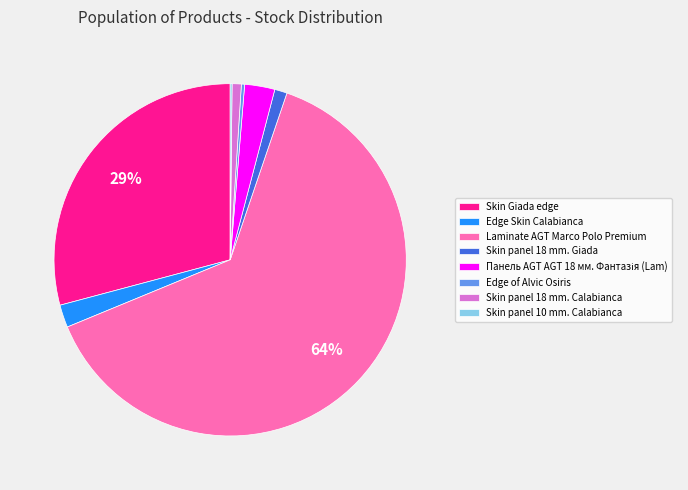

Is it true that Edge of Alvic Osiris is 0% of the pie?

True